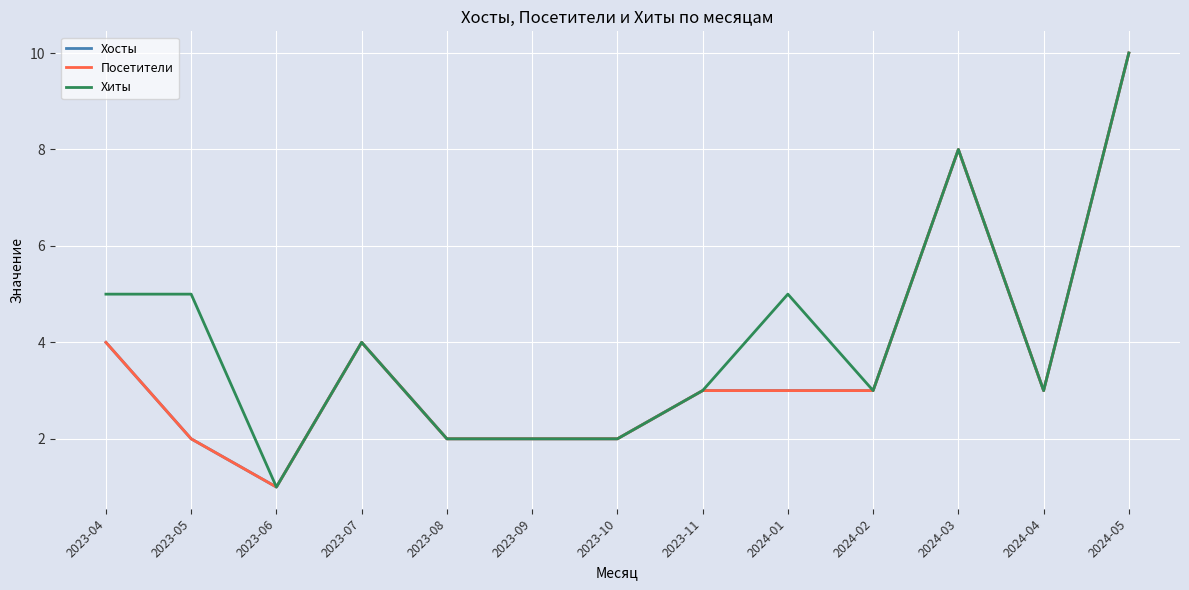

Reading left to right, extract all data points from this chart.

Хосты: 4	2	1	4	2	2	2	3	3	3	8	3	10
Посетители: 4	2	1	4	2	2	2	3	3	3	8	3	10
Хиты: 5	5	1	4	2	2	2	3	5	3	8	3	10